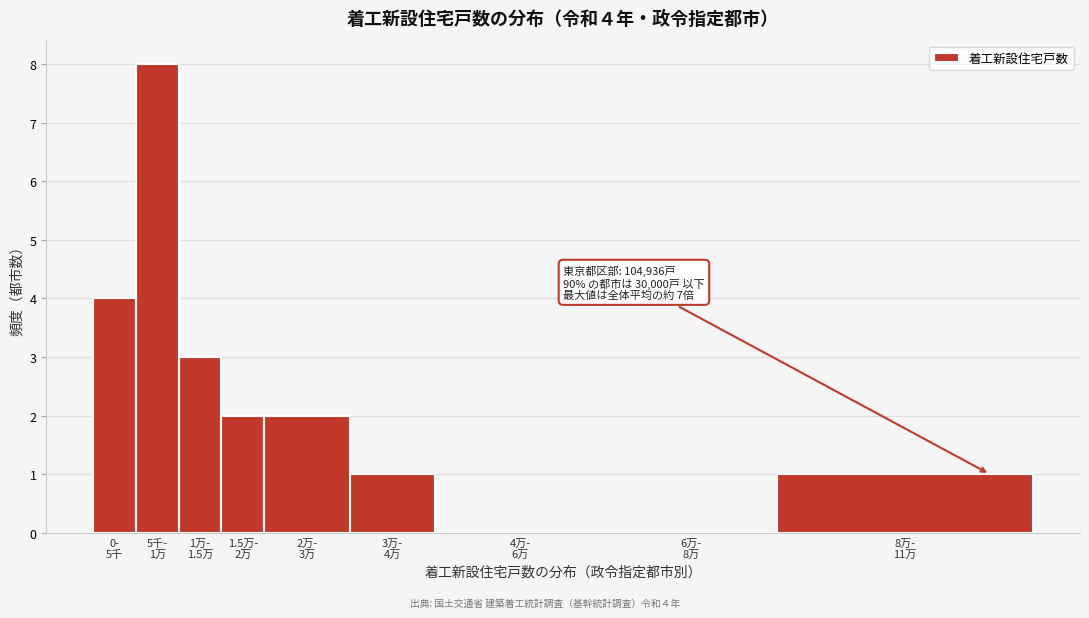

What is the sum of all values?

21